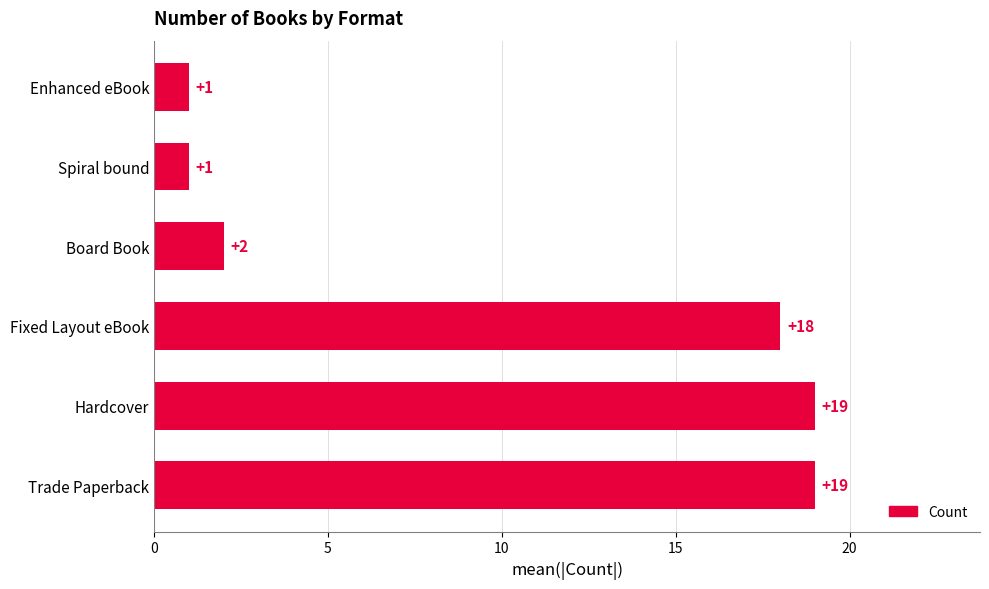

What is the sum of all values?

60